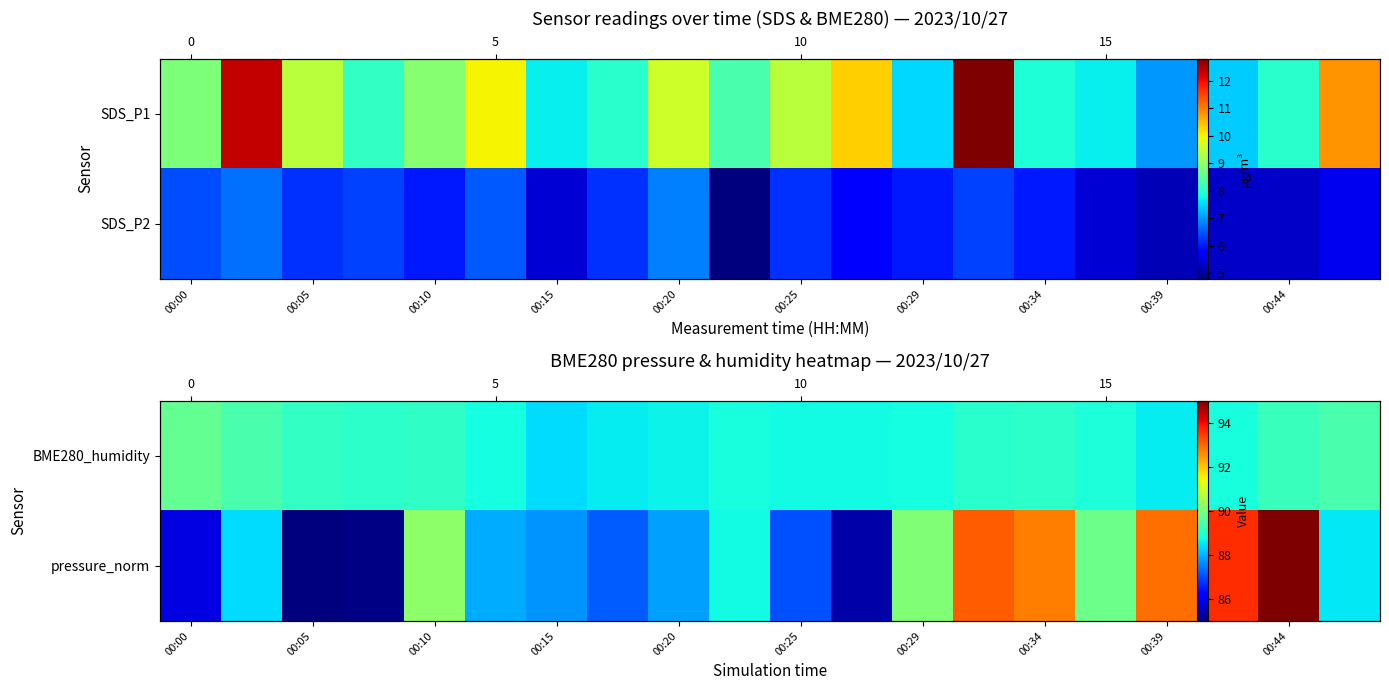

The value of BME280_humidity at 00:05 is 48.3. True or false?

False